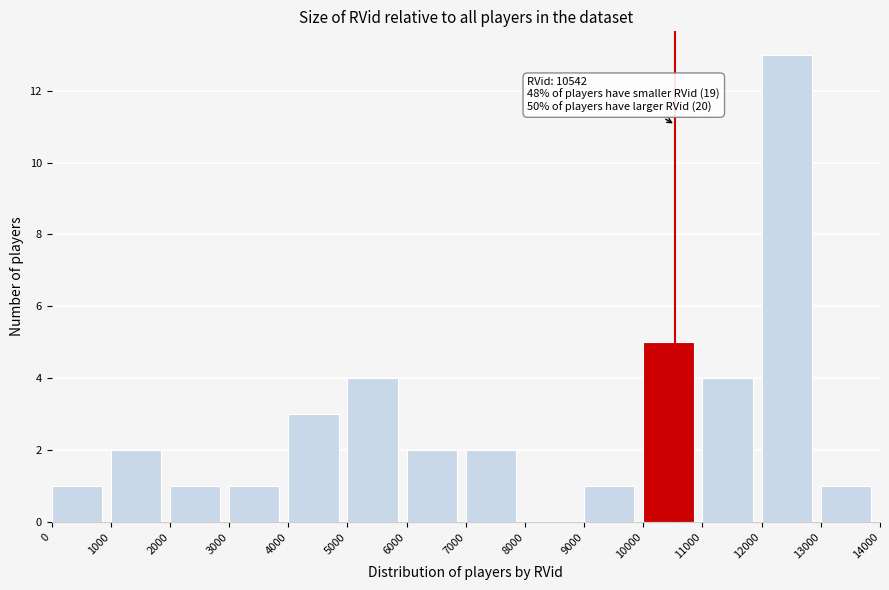

Over which range of the x-axis is the bar tallest?

12000 to 13000